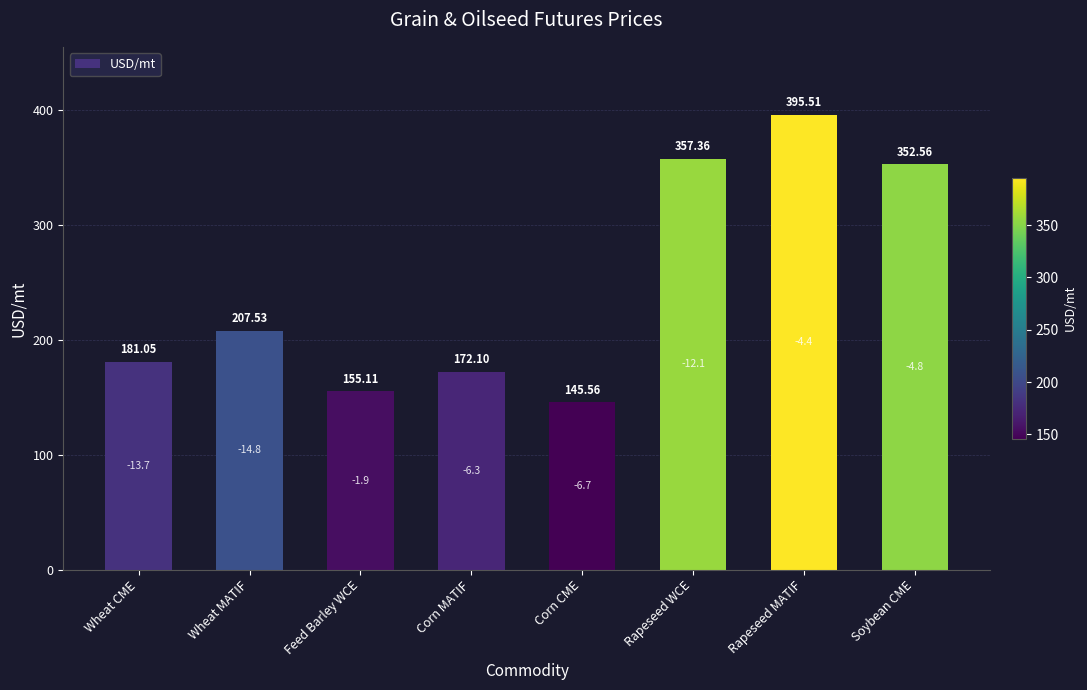

What position from the left is Wheat MATIF?

2